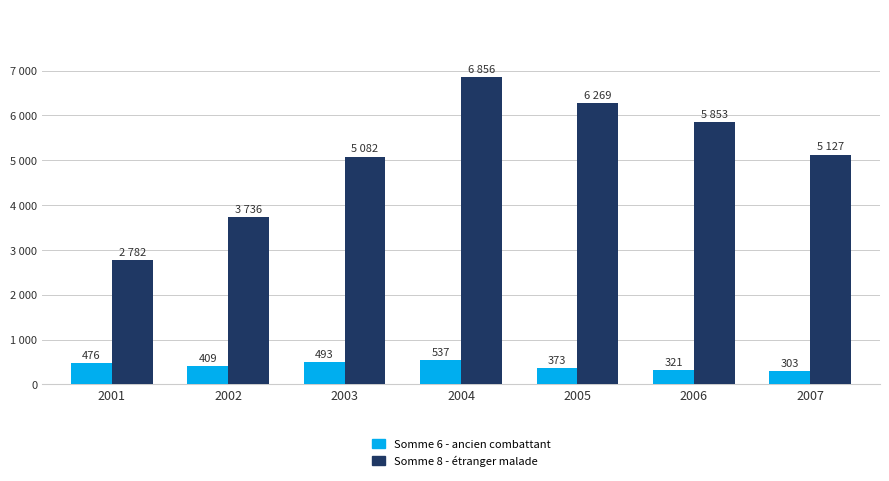

Which series has the largest total across all categories?

Somme 8 - étranger malade